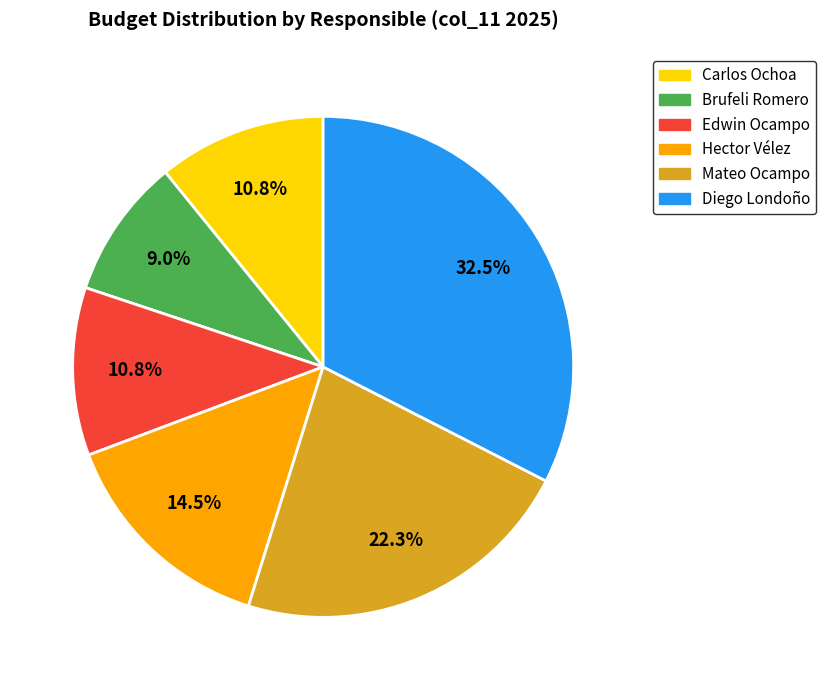

Combined, do Mateo Ocampo and Edwin Ocampo account for over 50%?

No